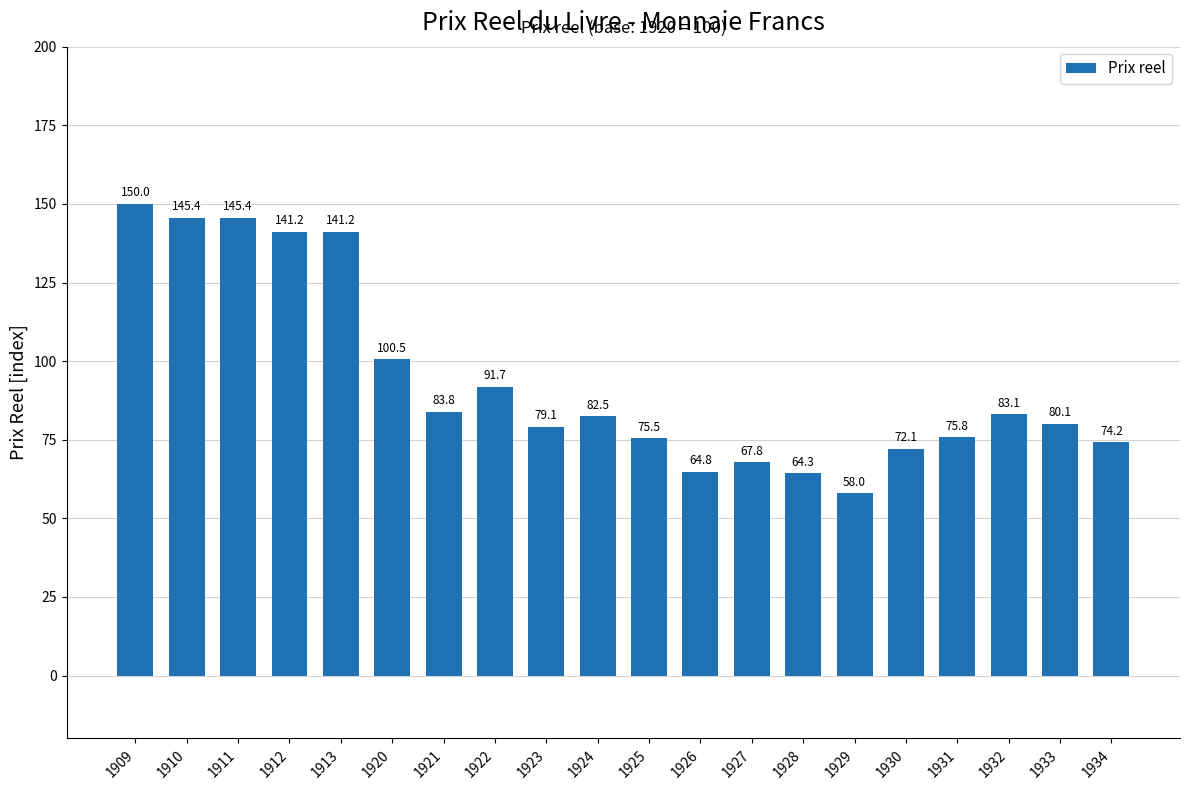

What is the value of the 1st bar from the left?

150.0